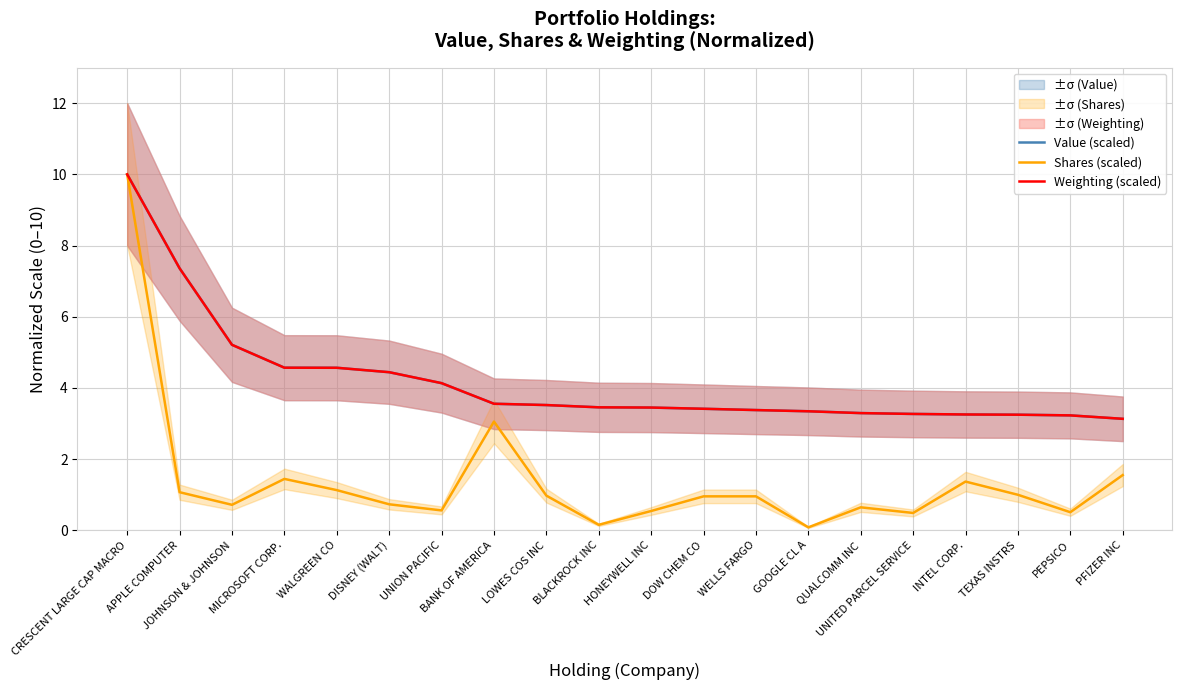

Reading right to left, what are all the values shown in this chart?

Value (scaled): PFIZER INC=3.1	PEPSICO=3.2	TEXAS INSTRS=3.2	INTEL CORP.=3.3	UNITED PARCEL SERVICE=3.3	QUALCOMM INC=3.3	GOOGLE CL A=3.3	WELLS FARGO=3.4	DOW CHEM CO=3.4	HONEYWELL INC=3.4	BLACKROCK INC=3.5	LOWES COS INC=3.5	BANK OF AMERICA=3.6	UNION PACIFIC=4.1	DISNEY (WALT)=4.4	WALGREEN CO=4.6	MICROSOFT CORP.=4.6	JOHNSON & JOHNSON=5.2	APPLE COMPUTER=7.4	CRESCENT LARGE CAP MACRO=10.0
Shares (scaled): PFIZER INC=1.6	PEPSICO=0.5	TEXAS INSTRS=1.0	INTEL CORP.=1.4	UNITED PARCEL SERVICE=0.5	QUALCOMM INC=0.6	GOOGLE CL A=0.1	WELLS FARGO=1.0	DOW CHEM CO=1.0	HONEYWELL INC=0.5	BLACKROCK INC=0.2	LOWES COS INC=1.0	BANK OF AMERICA=3.1	UNION PACIFIC=0.6	DISNEY (WALT)=0.7	WALGREEN CO=1.1	MICROSOFT CORP.=1.4	JOHNSON & JOHNSON=0.7	APPLE COMPUTER=1.1	CRESCENT LARGE CAP MACRO=10.0
Weighting (scaled): PFIZER INC=3.1	PEPSICO=3.2	TEXAS INSTRS=3.2	INTEL CORP.=3.3	UNITED PARCEL SERVICE=3.3	QUALCOMM INC=3.3	GOOGLE CL A=3.3	WELLS FARGO=3.4	DOW CHEM CO=3.4	HONEYWELL INC=3.4	BLACKROCK INC=3.5	LOWES COS INC=3.5	BANK OF AMERICA=3.6	UNION PACIFIC=4.1	DISNEY (WALT)=4.4	WALGREEN CO=4.6	MICROSOFT CORP.=4.6	JOHNSON & JOHNSON=5.2	APPLE COMPUTER=7.4	CRESCENT LARGE CAP MACRO=10.0